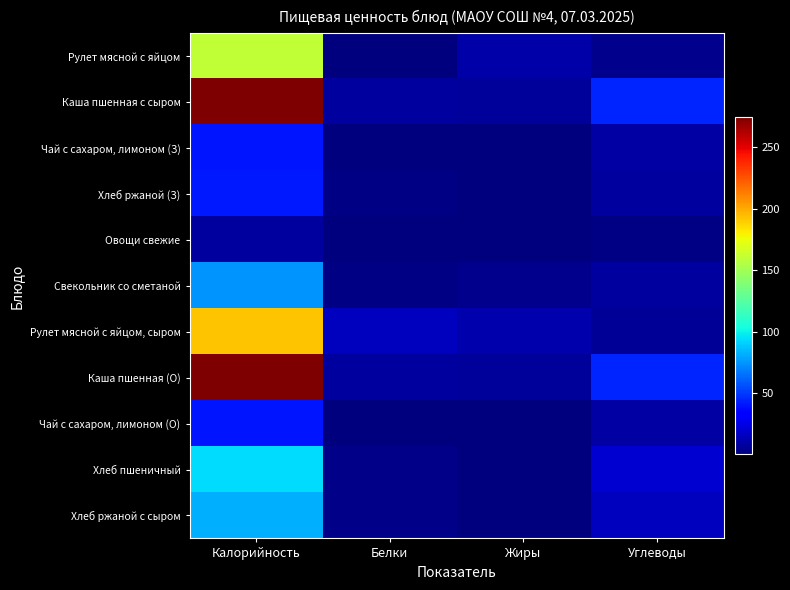

How many distinct data groups are displayed?

11